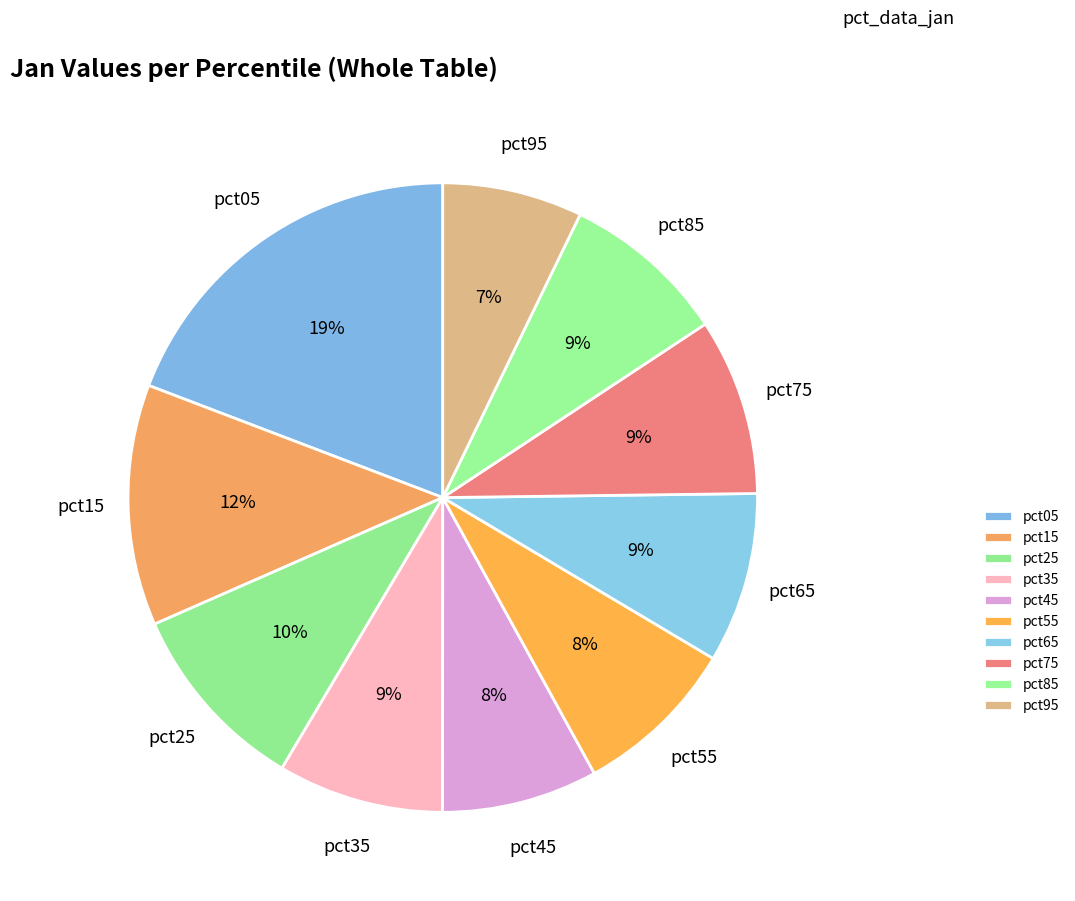

What is the largest slice in the pie chart?

pct05